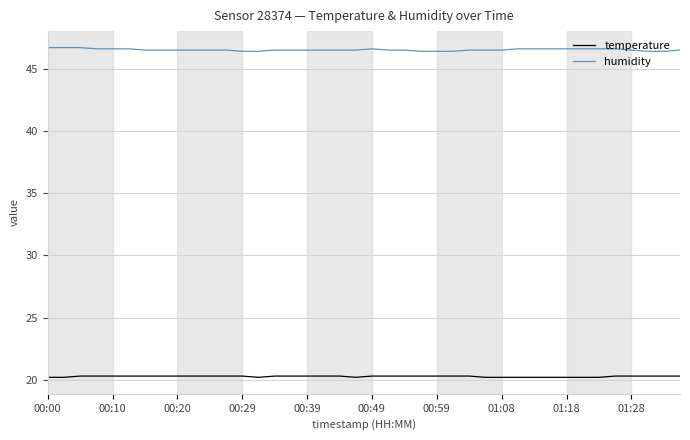

What is the lowest value of the humidity series?

46.4